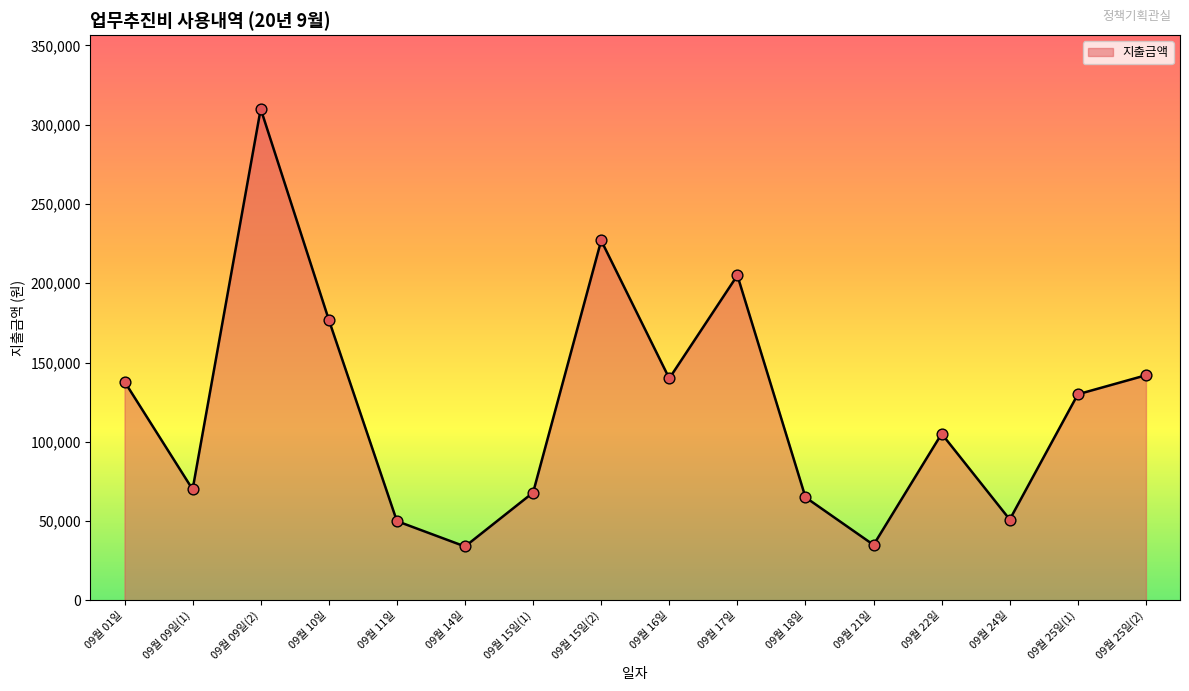

What is the change in value from 09월 16일 to 09월 24일?

-89000